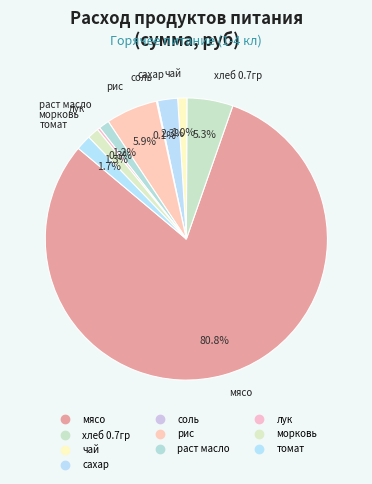

True or false: рис accounts for 6% of the total.

True